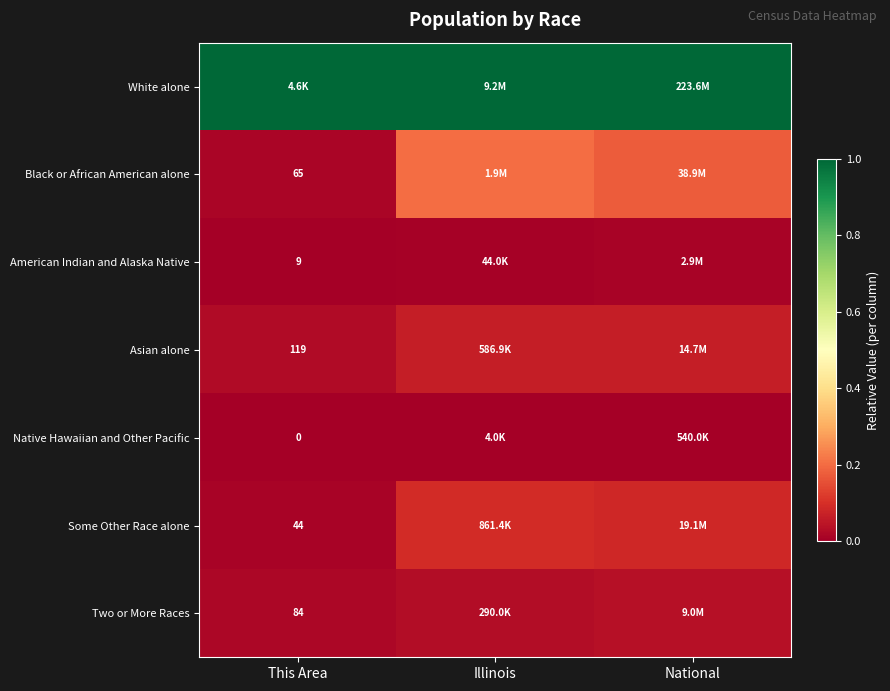

At how many categories does at least one series exceed 0?

3